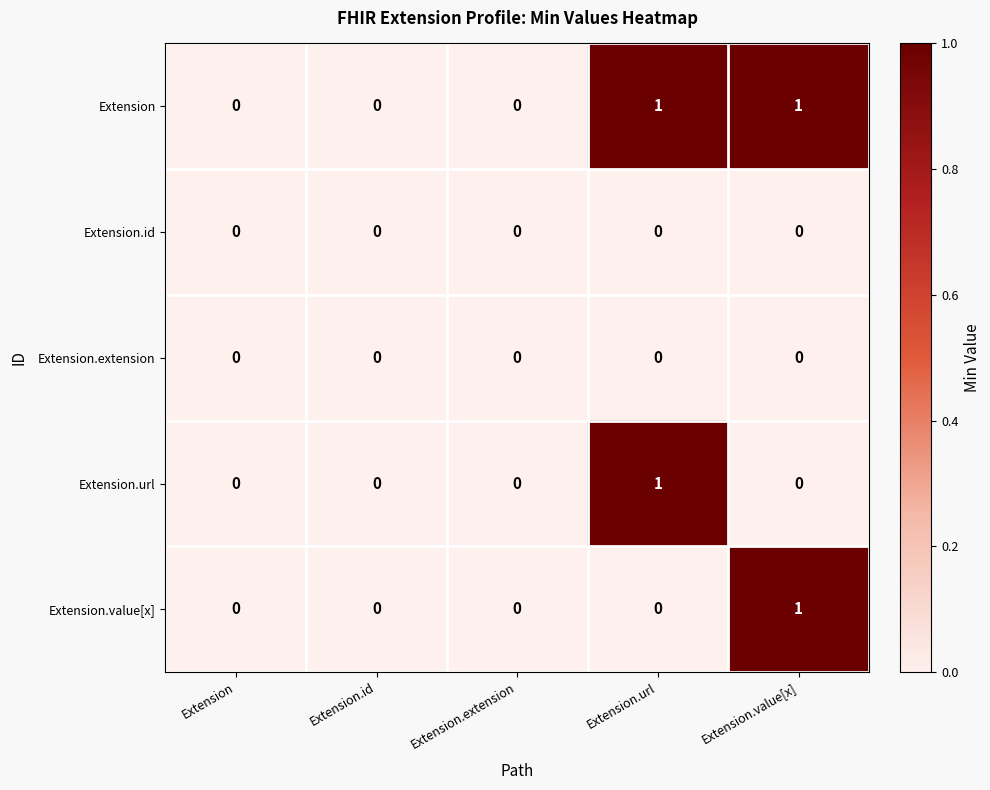

Reading left to right, list all the values displayed in this chart.

Extension: Extension=0	Extension.id=0	Extension.extension=0	Extension.url=1	Extension.value[x]=1
Extension.id: Extension=0	Extension.id=0	Extension.extension=0	Extension.url=0	Extension.value[x]=0
Extension.extension: Extension=0	Extension.id=0	Extension.extension=0	Extension.url=0	Extension.value[x]=0
Extension.url: Extension=0	Extension.id=0	Extension.extension=0	Extension.url=1	Extension.value[x]=0
Extension.value[x]: Extension=0	Extension.id=0	Extension.extension=0	Extension.url=0	Extension.value[x]=1